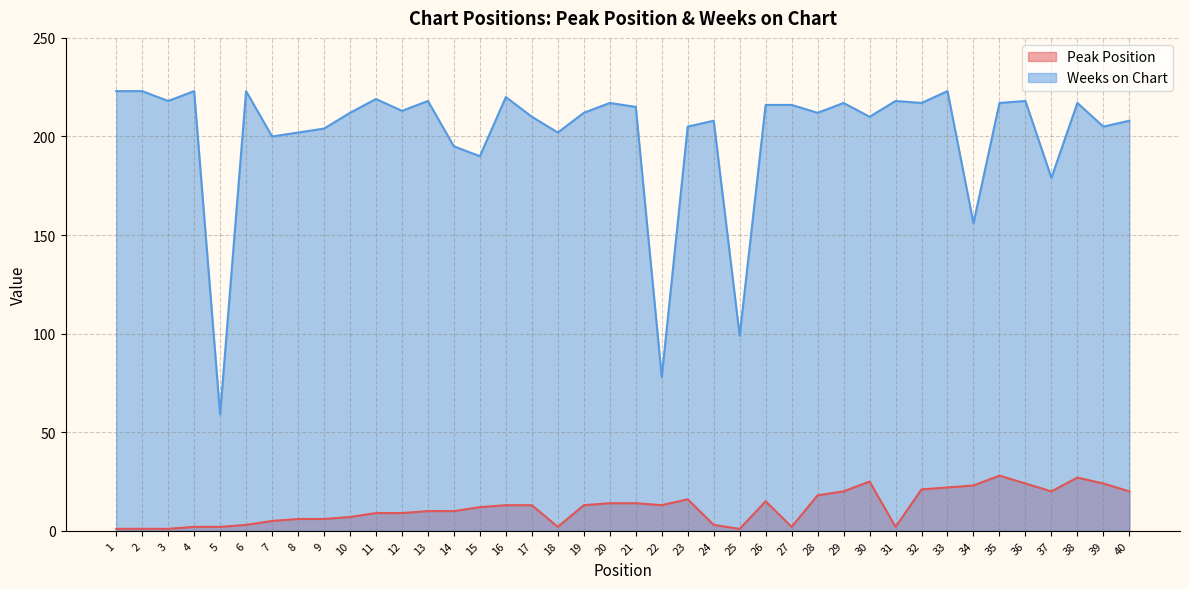

Reading left to right, extract all data points from this chart.

Peak Position: 1	1	1	2	2	3	5	6	6	7	9	9	10	10	12	13	13	2	13	14	14	13	16	3	1	15	2	18	20	25	2	21	22	23	28	24	20	27	24	20
Weeks on Chart: 223	223	218	223	59	223	200	202	204	212	219	213	218	195	190	220	210	202	212	217	215	78	205	208	99	216	216	212	217	210	218	217	223	156	217	218	179	217	205	208